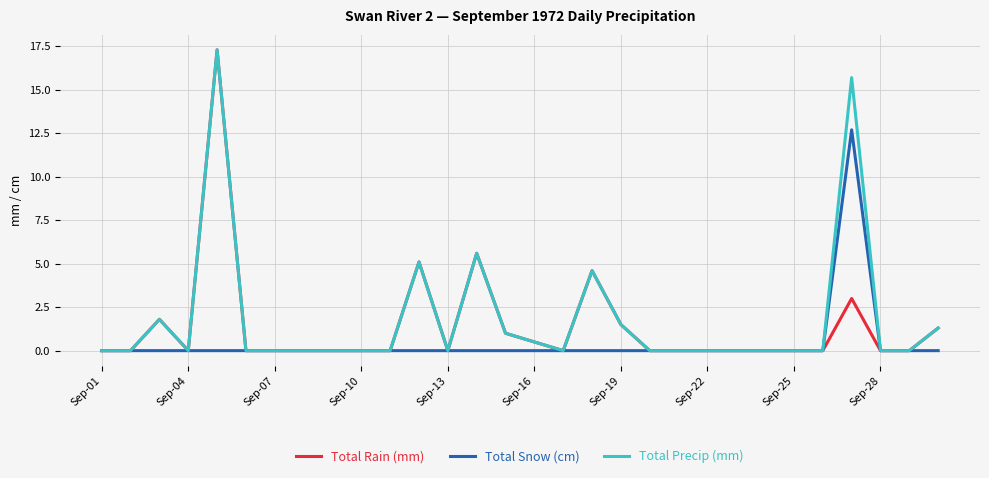

What is the greatest value displayed?

17.3